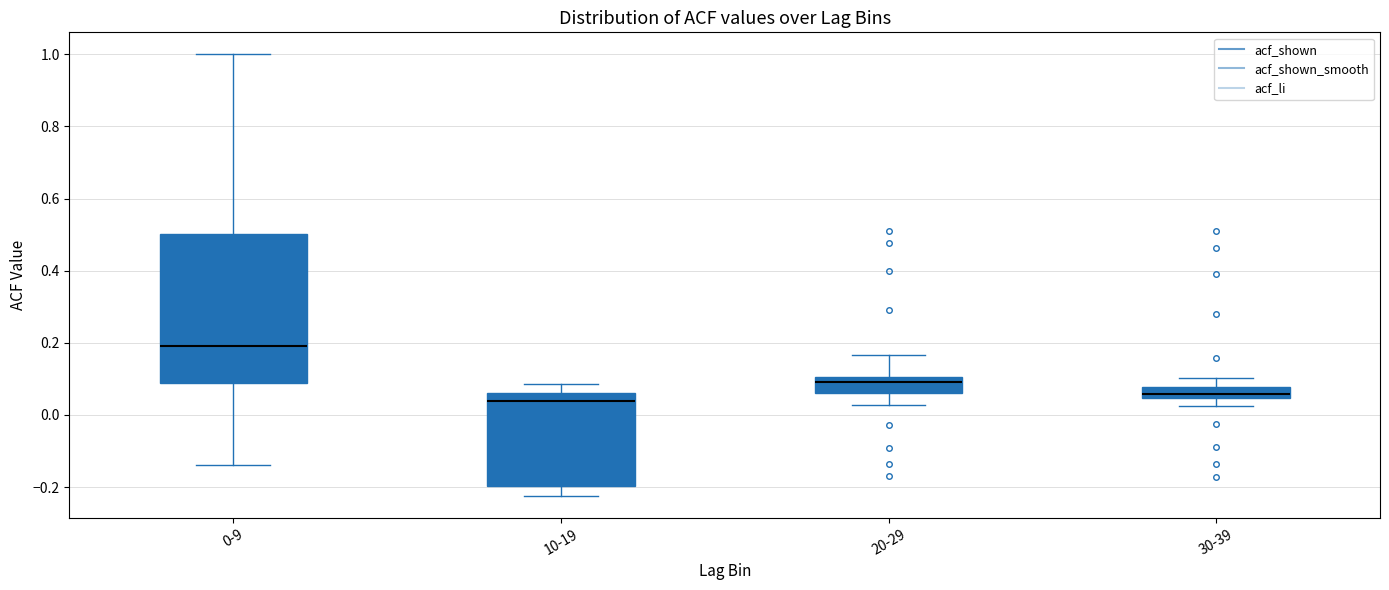

Reading left to right, read every box against the y-axis: the position of its median line, the range the box covers, and the ends of its whiskers. The values are not printed on the chart, so give them approximately, as read against the axis.

0-9: median 0.20, box 0.08 to 0.50, whiskers -0.14 to 1.00
10-19: median 0.04, box -0.20 to 0.06, whiskers -0.22 to 0.08
20-29: median 0.10 (just below the box's upper edge), box 0.06 to 0.10, whiskers 0.02 to 0.16
30-39: median 0.06, box 0.04 to 0.08, whiskers 0.02 to 0.10